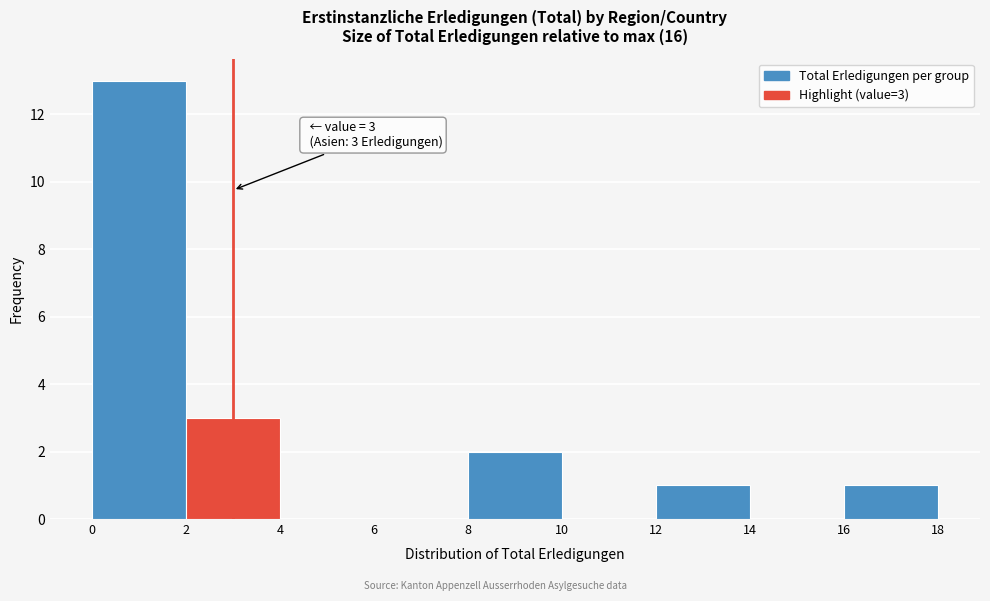

Over which range of the x-axis is the bar tallest?

0 to 2